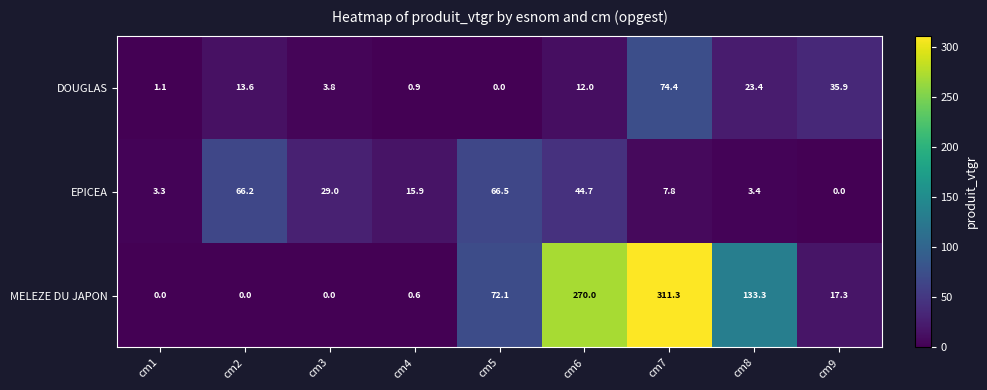

Read the MELEZE DU JAPON value at cm4.

0.6